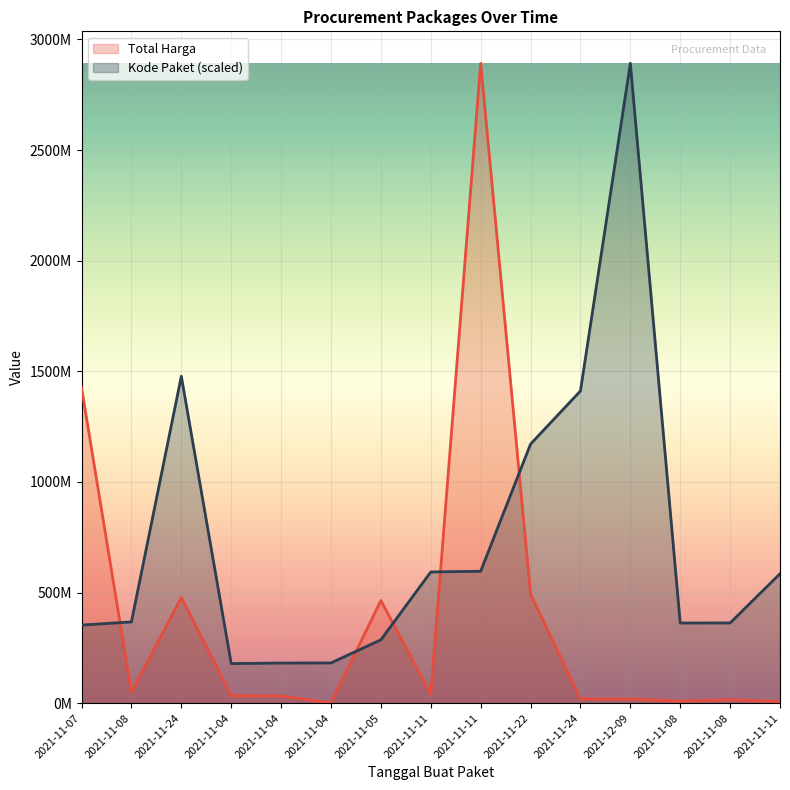

Between which two adjacent categories do Kode Paket and Total Harga first intersect?

2021-11-07 and 2021-11-08